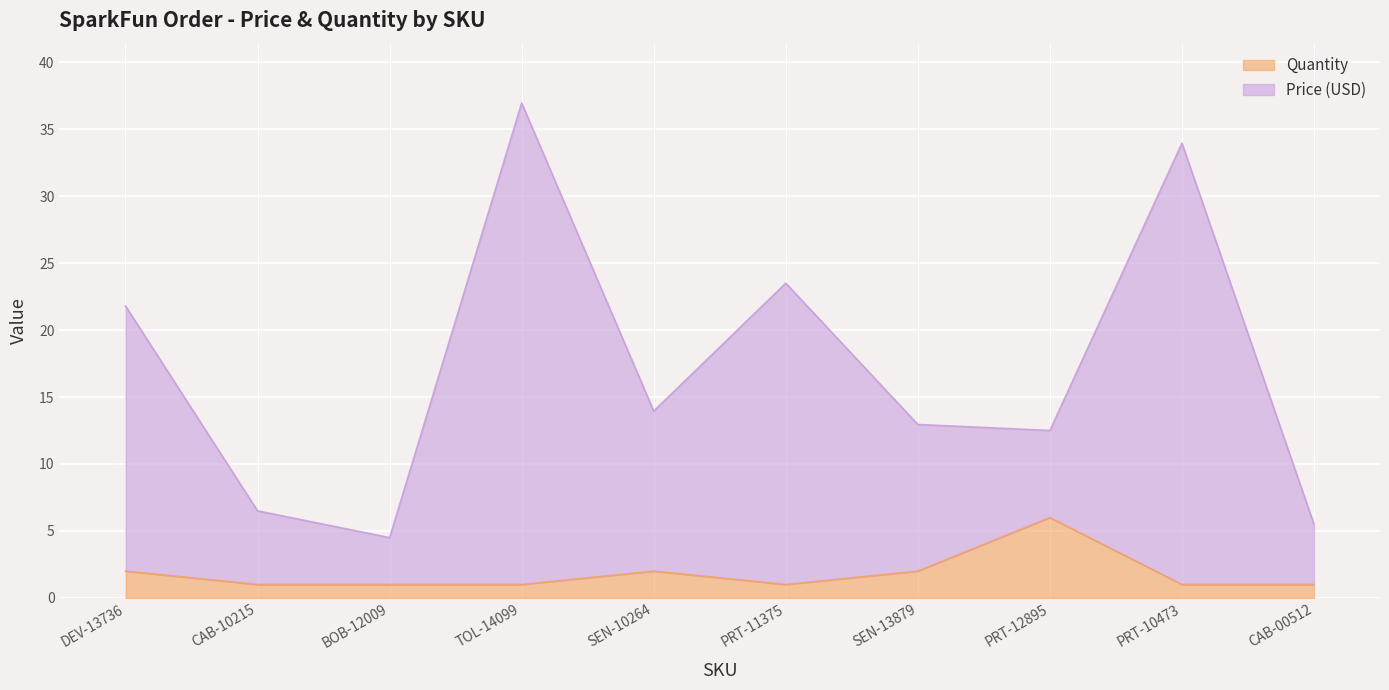

At which label does Price (USD) reach its peak?

TOL-14099